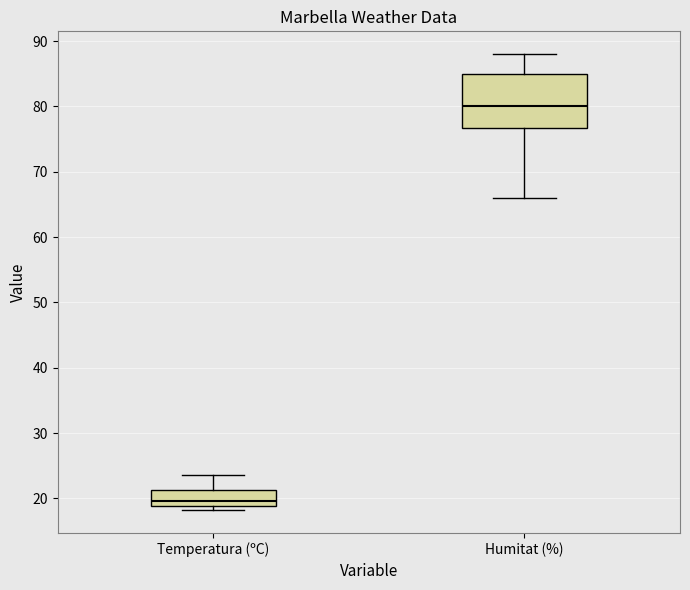

Where does the upper whisker of the box for Temperatura (ºC) end on the y-axis? The values are not printed on the chart, so give them approximately, as read against the axis.

24